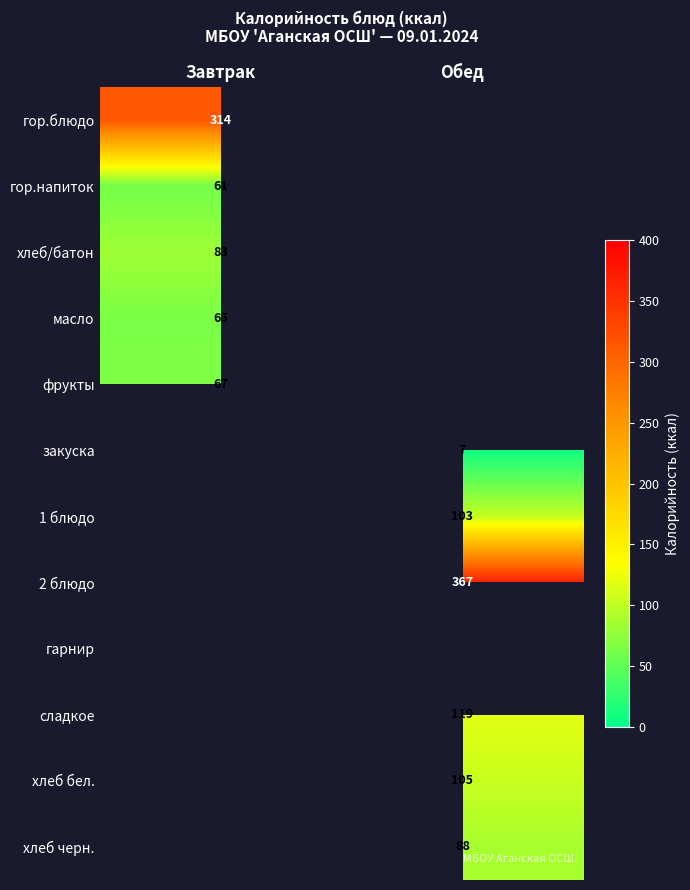

Is it true that сладкое equals 164 at Обед?

False